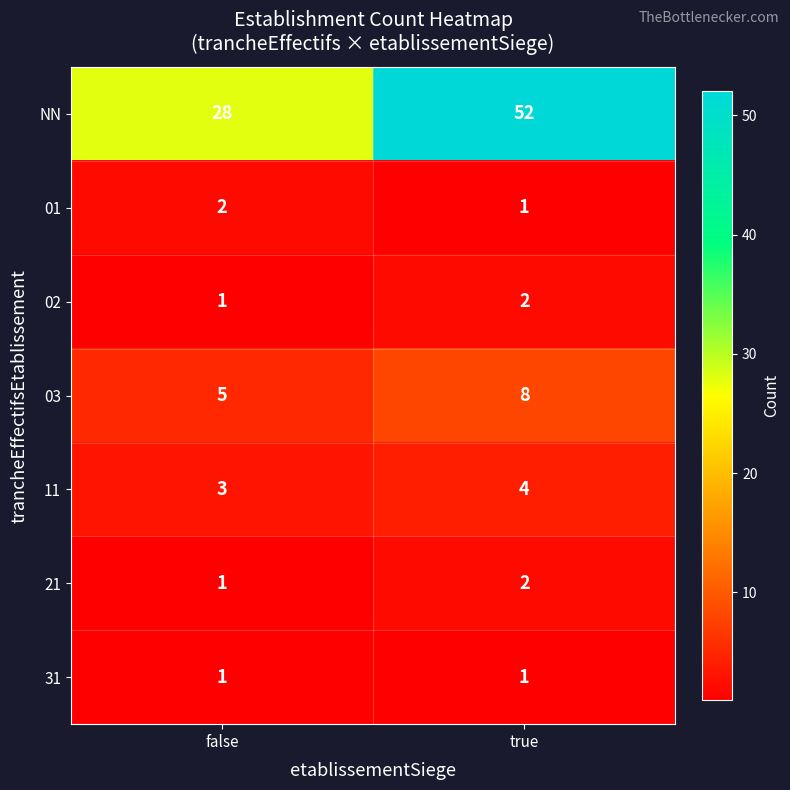

Rank the categories by 03 value from lowest to highest.

false, true